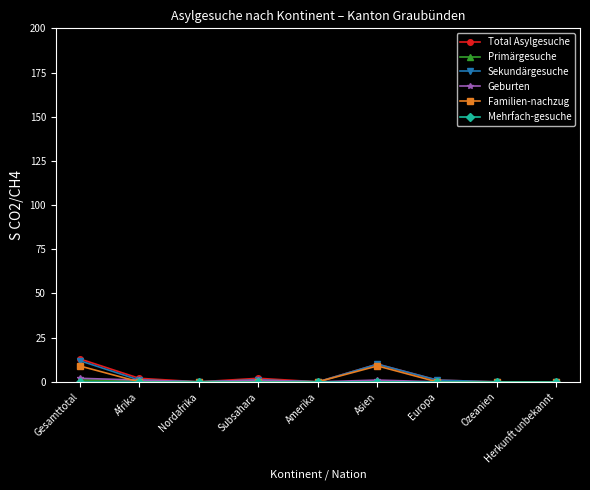

What is the sum of all Sekundärgesuche values?

25